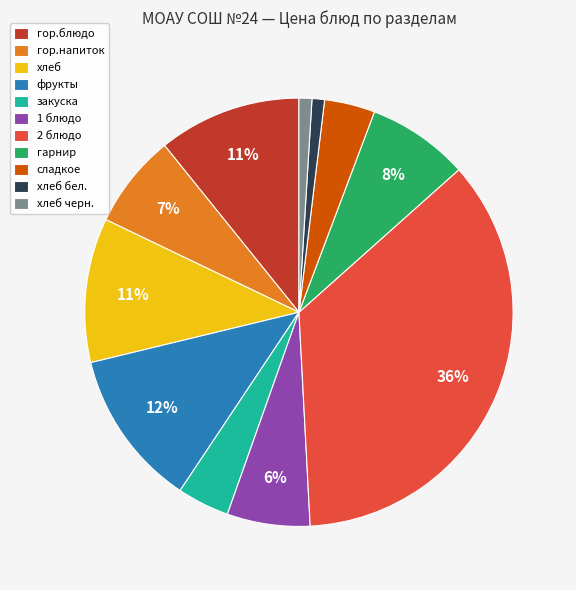

Approximately how many times larger is the value at хлеб бел. compared to закуска?

0.2